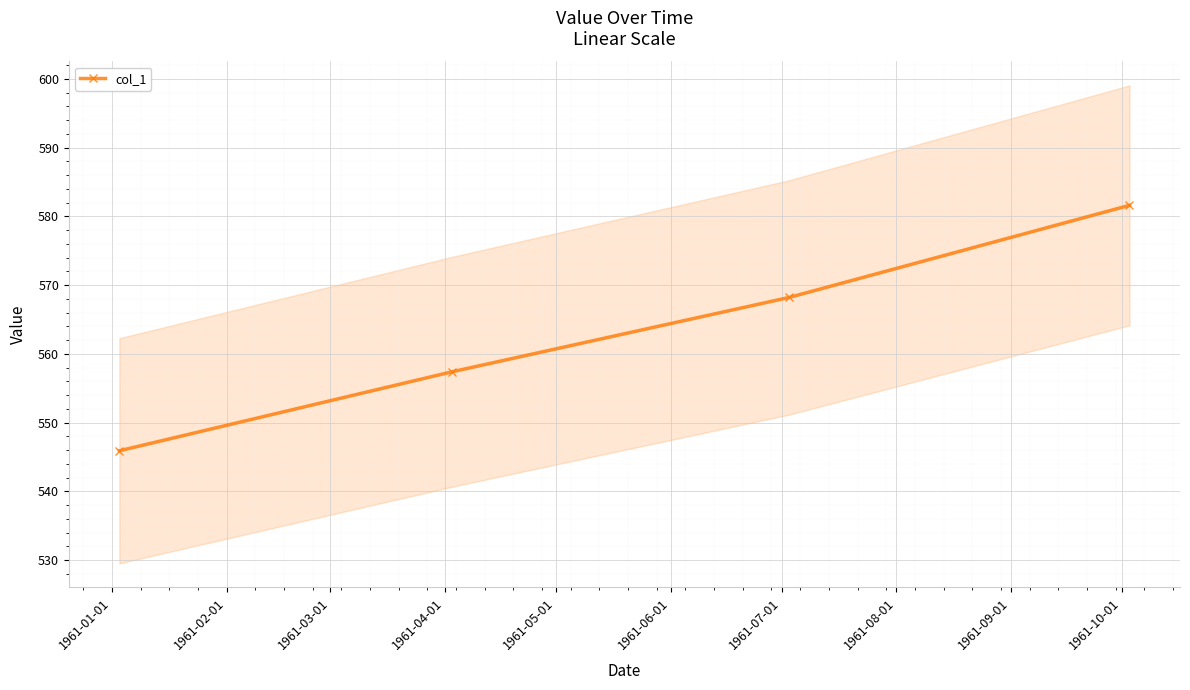

What is the smallest value displayed?

545.9